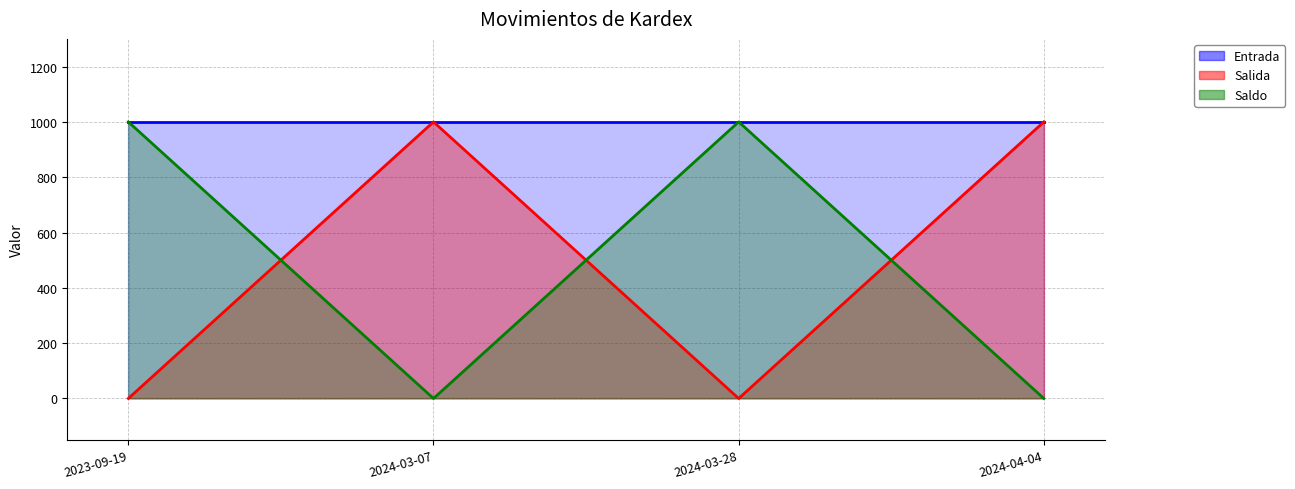

What is the spread (max minus min) of values at 2023-09-19?

1000